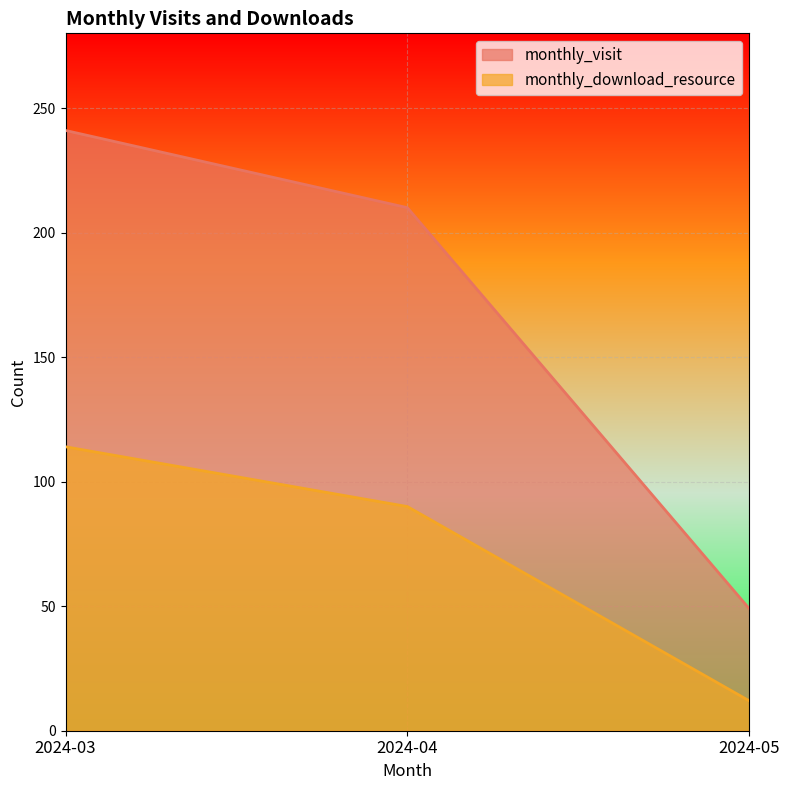

Reading right to left, transcribe all the data shown in this chart.

monthly_visit: 49	210	241
monthly_download_resource: 12	90	114